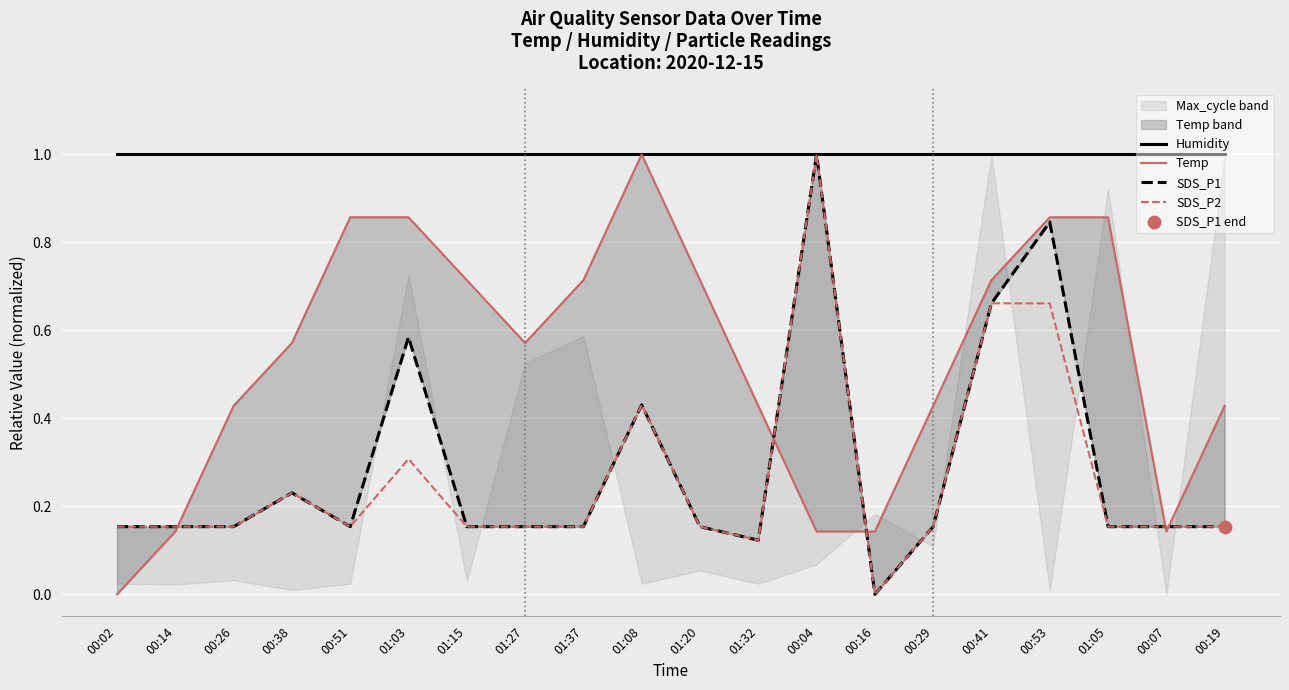

Is the value of SDS_P1 at 00:51 greater than the value of Temp at 01:37?

No